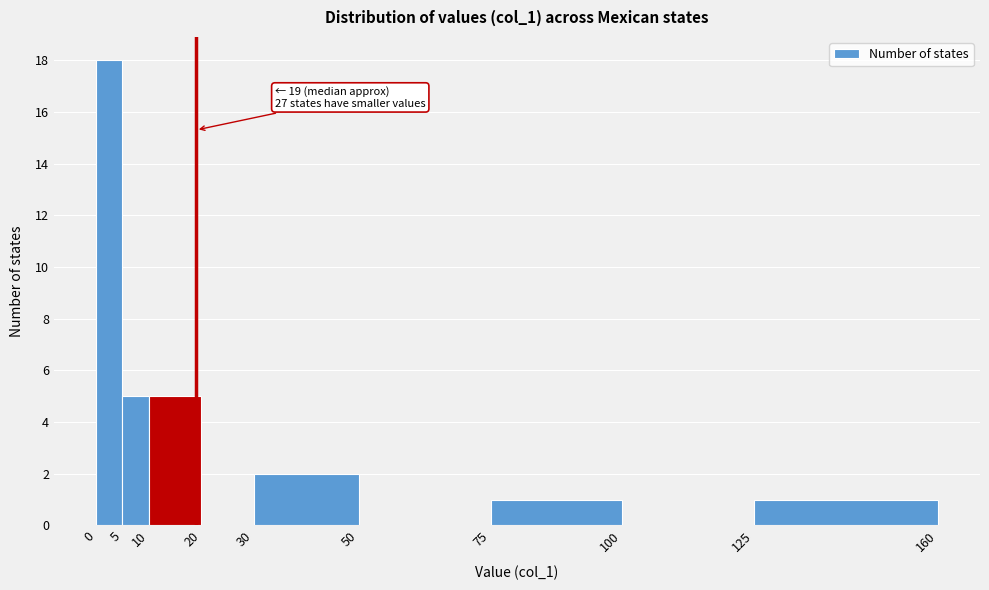

Over which range of the x-axis is the bar tallest?

0 to 5